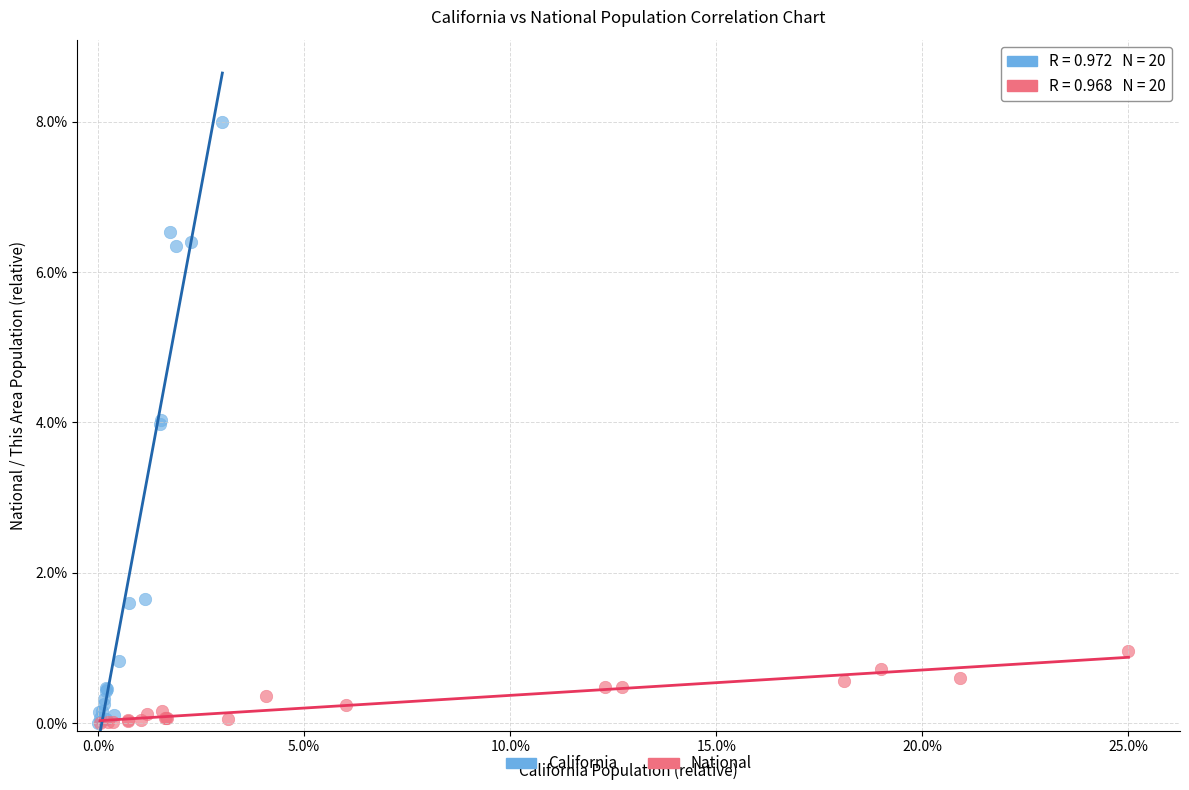

Which series has the widest spread of Y values?

California